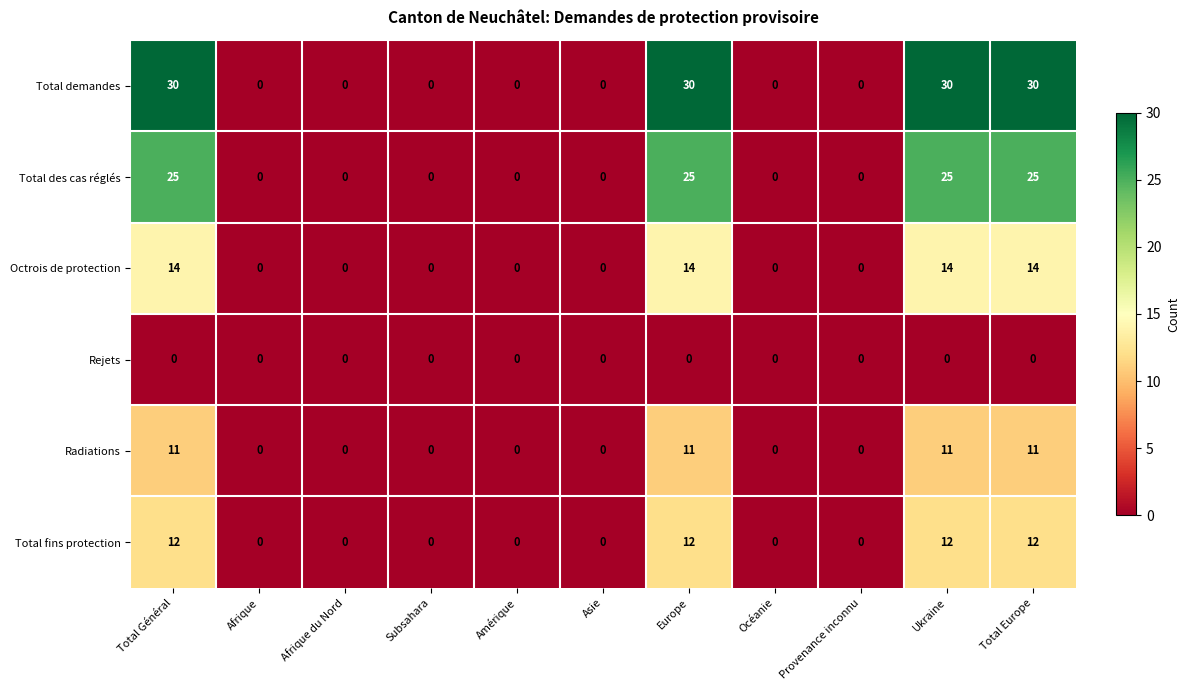

Rank the series by their maximum value, from lowest to highest.

Rejets, Radiations, Total fins protection, Octrois de protection, Total des cas réglés, Total demandes